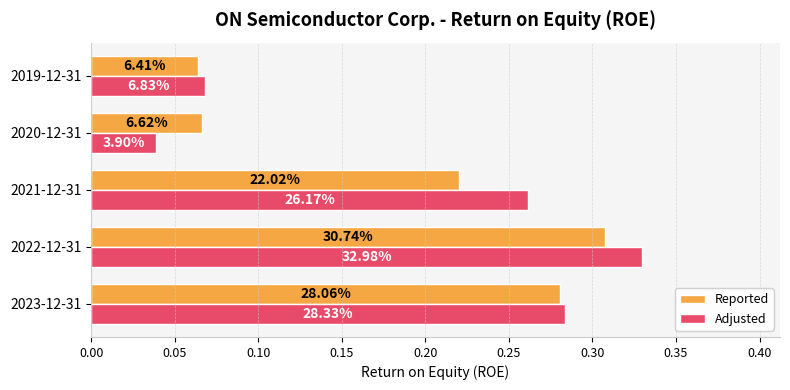

Which series has the largest total across all categories?

Adjusted